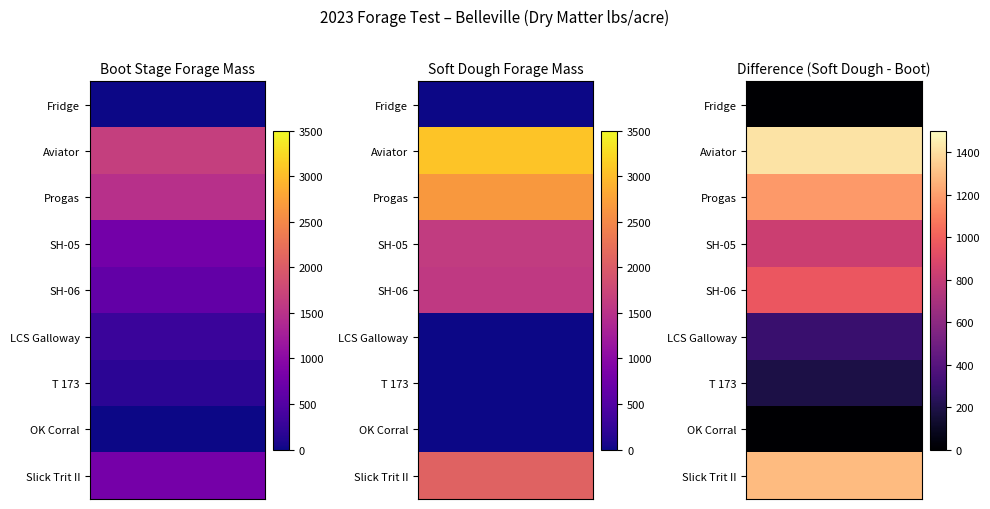

What is the sum of all Slick Trit II values?

2897.1